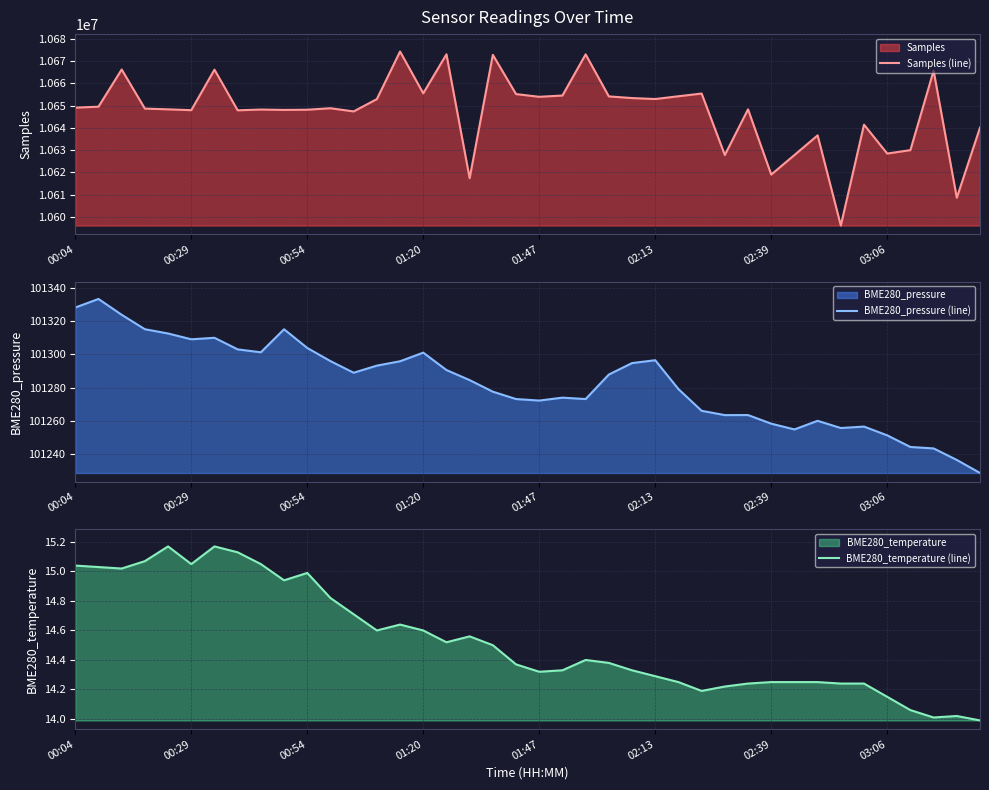

Reading left to right, transcribe all the data shown in this chart.

Samples (line): 10649052.0	10649476.0	10666151.0	10648619.0	10648295.0	10647912.0	10666082.0	10647853.0	10648202.0	10648031.0	10648124.0	10648787.0	10647357.0	10652876.0	10674216.0	10655476.0	10672953.0	10617409.0	10672720.0	10655128.0	10653910.0	10654484.0	10672938.0	10654090.0	10653347.0	10652909.0	10654156.0	10655372.0	10627810.0	10648288.0	10619038.0	10627795.0	10636618.0	10596195.0	10641425.0	10628469.0	10630001.0	10665613.0	10608641.0	10640104.0
BME280_pressure (line): 101328.2	101333.4	101323.9	101315.2	101312.6	101309.1	101310.0	101303.1	101301.3	101315.2	101303.9	101296.0	101289.0	101293.3	101295.9	101301.1	101290.6	101284.6	101277.6	101273.2	101272.2	101274.0	101273.2	101287.9	101294.8	101296.5	101279.2	101266.1	101263.5	101263.5	101258.3	101254.9	101260.1	101255.7	101256.6	101251.3	101244.3	101243.4	101236.5	101228.7
BME280_temperature (line): 15.0	15.0	15.0	15.1	15.2	15.1	15.2	15.1	15.1	14.9	15.0	14.8	14.7	14.6	14.6	14.6	14.5	14.6	14.5	14.4	14.3	14.3	14.4	14.4	14.3	14.3	14.2	14.2	14.2	14.2	14.2	14.2	14.2	14.2	14.2	14.2	14.1	14.0	14.0	14.0